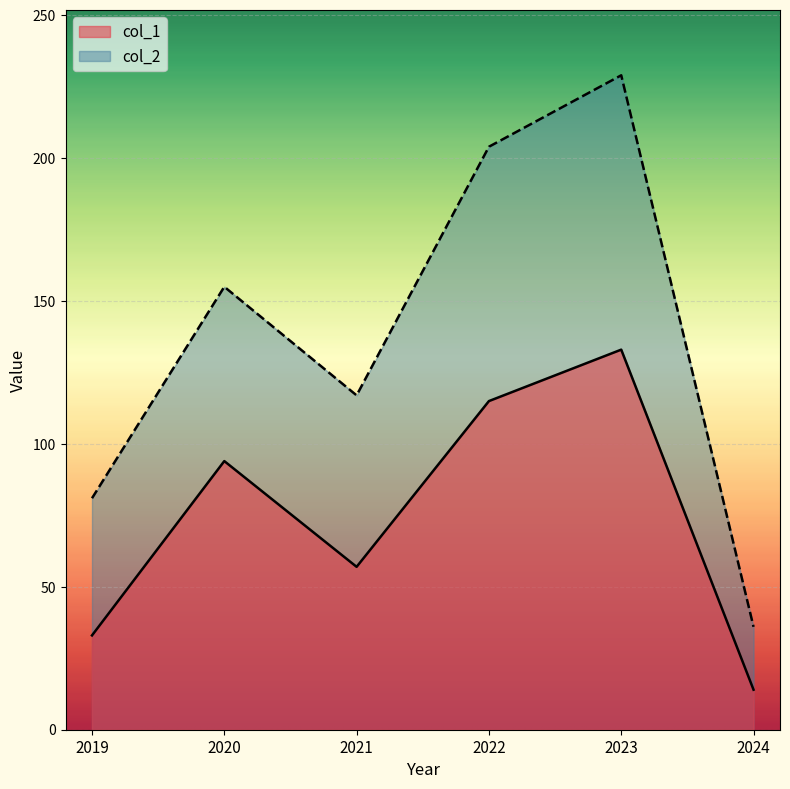

How many values in the col_1 series are below 94?

3